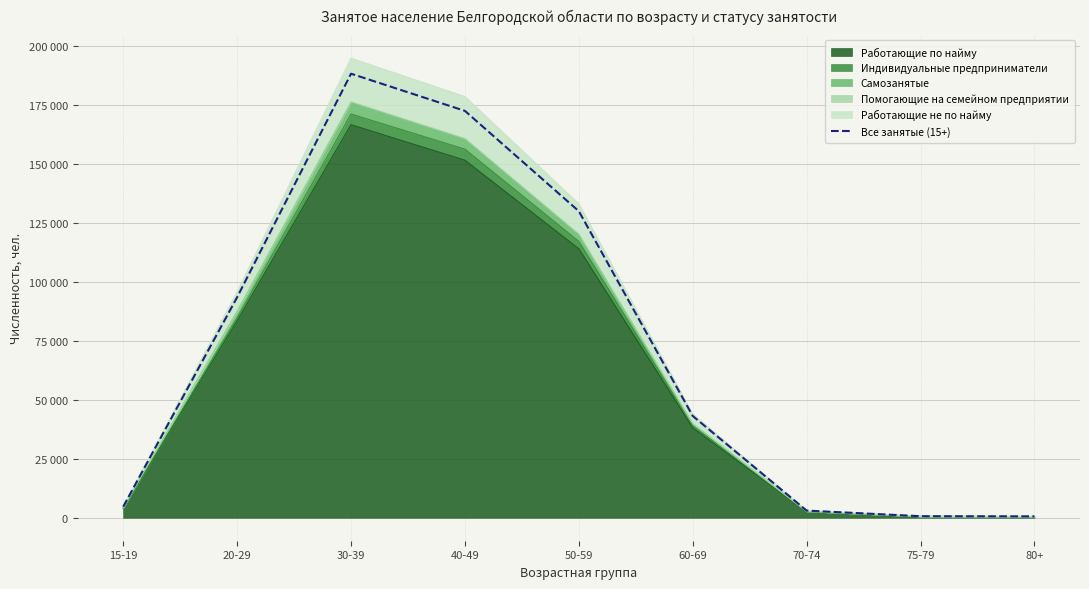

The chart shows a value of 38800 at 20-29. True or false?

False